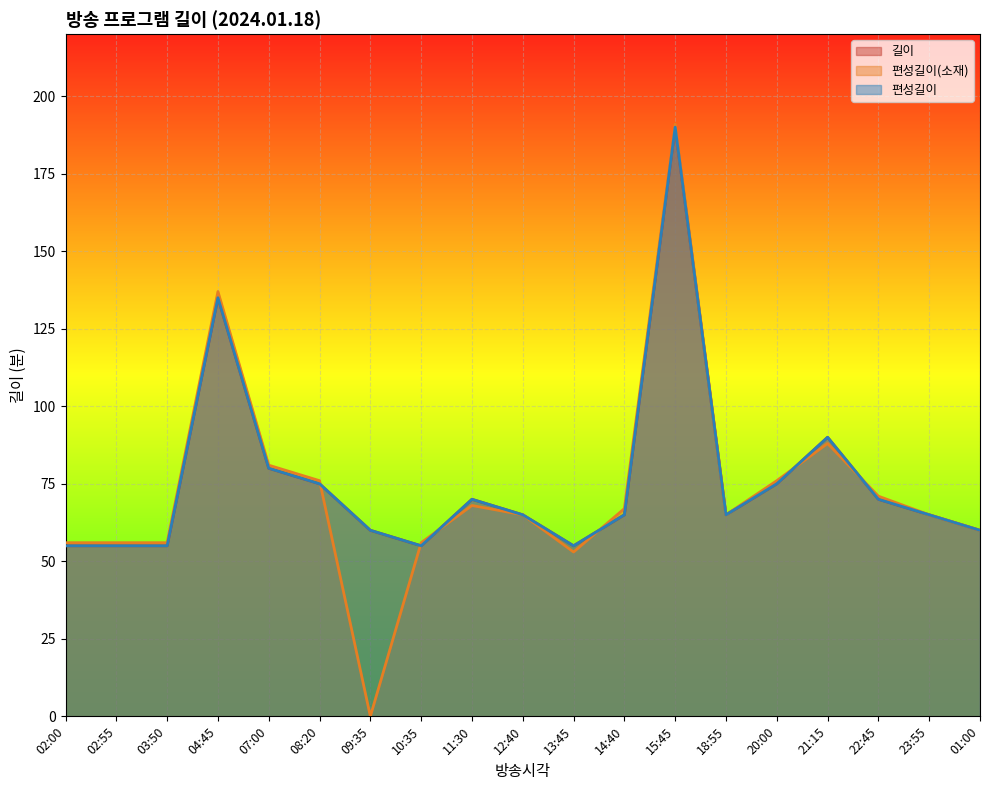

Is the value of 편성길이 at 08:20 greater than the value of 편성길이(소재) at 11:30?

Yes